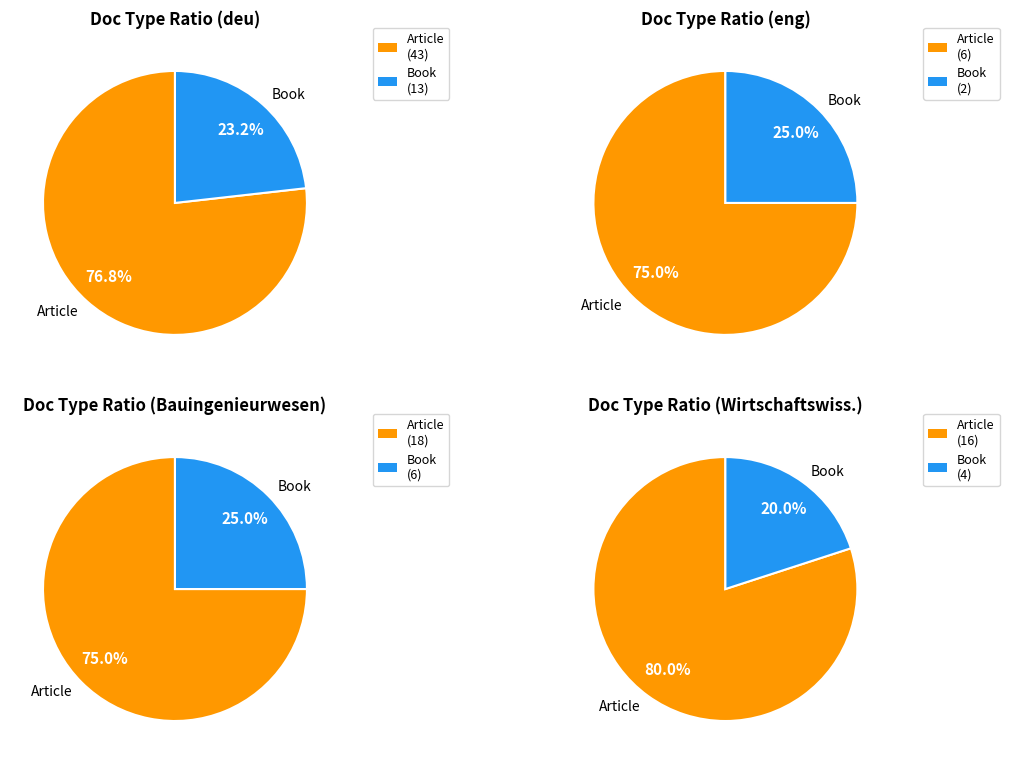

Which slice represents more than half of the pie?

Article